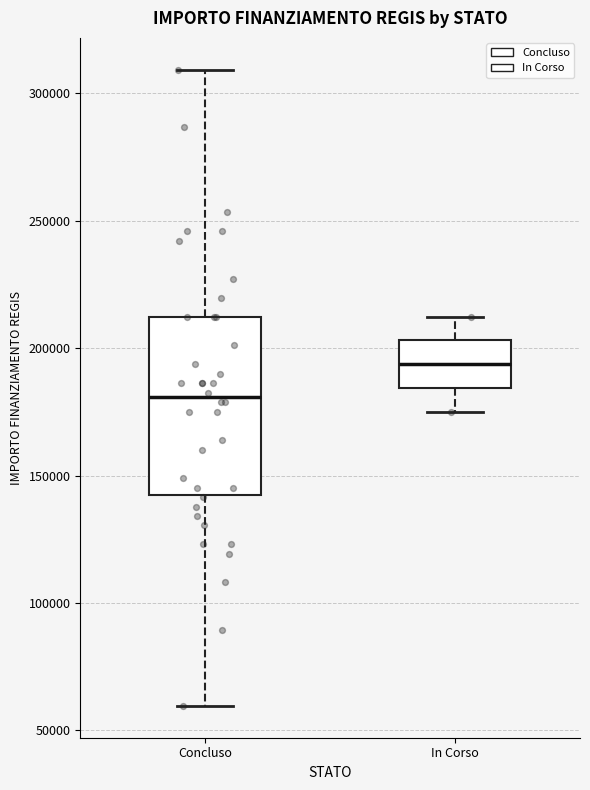

Reading left to right, transcribe this box plot: for each box, give where its median line is, the range the box spans, and where its two whiskers end, as read against the y-axis. The values are not printed on the chart, so give them approximately, as read against the axis.

Concluso: median 180000, box 145000 to 210000, whiskers 60000 to 310000
In Corso: median 195000, box 185000 to 205000, whiskers 175000 to 210000